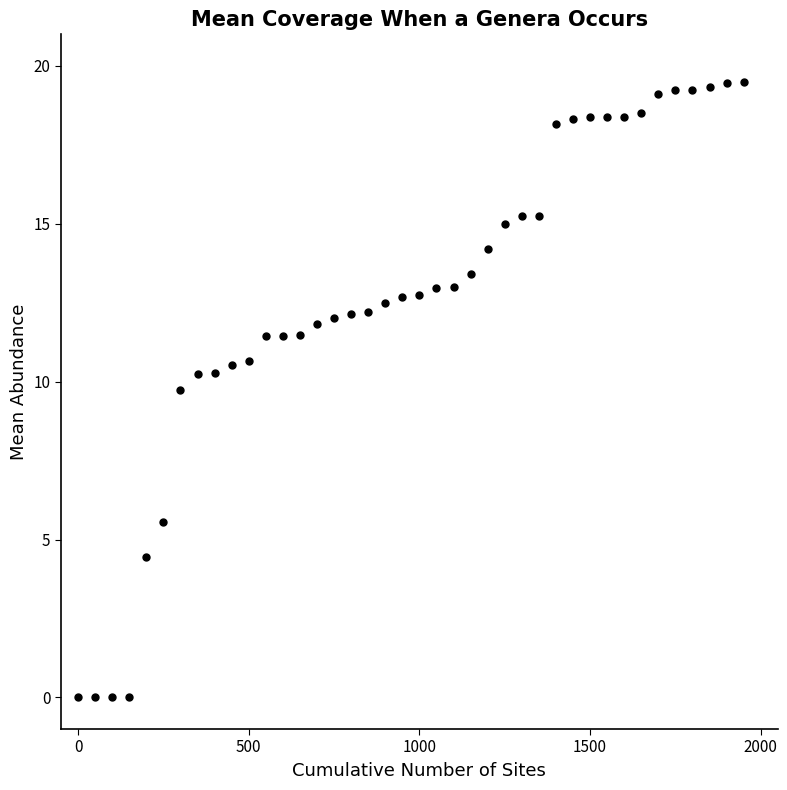

What Y value in the scatter plot is closest to 9?

9.7